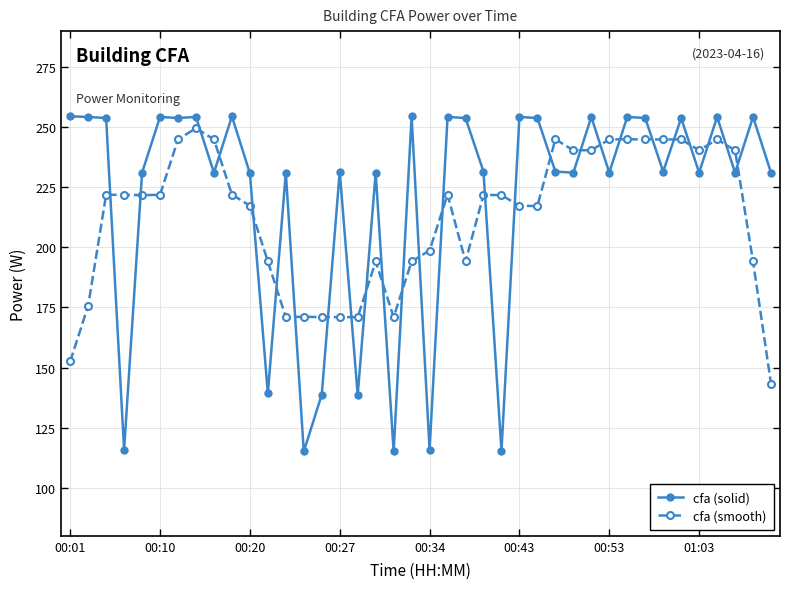

True or false: cfa (smooth) has more than 0 interior local peaks.

True